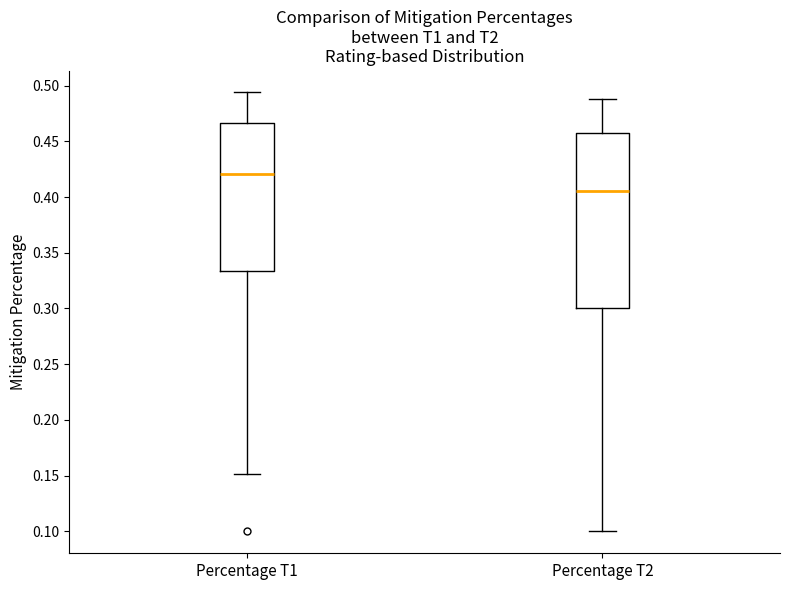

Reading left to right, read every box against the y-axis: the position of its median line, the range the box covers, and the ends of its whiskers. The values are not printed on the chart, so give them approximately, as read against the axis.

Percentage T1: median 0.420, box 0.335 to 0.465, whiskers 0.150 to 0.495
Percentage T2: median 0.405, box 0.300 to 0.455, whiskers 0.100 to 0.490